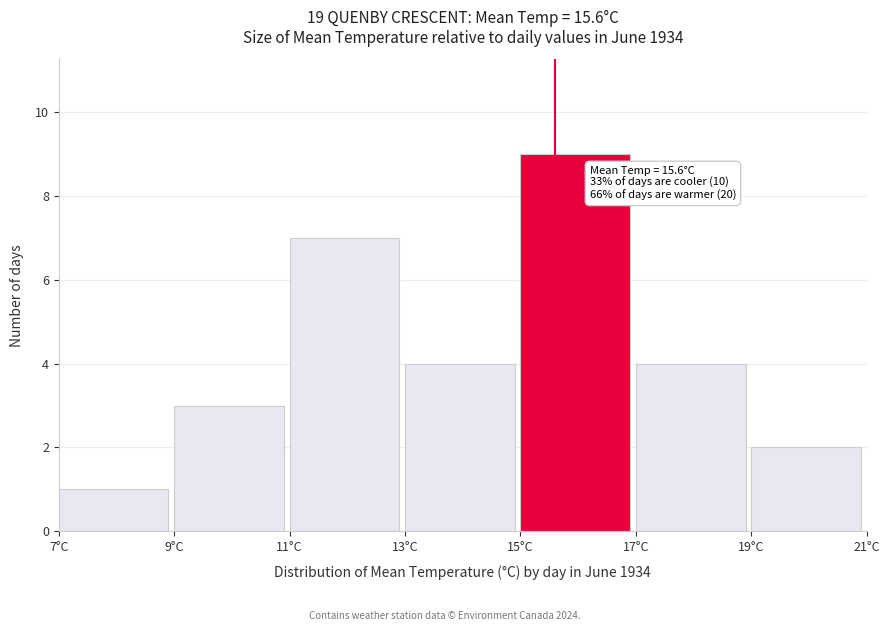

Which range on the x-axis has the tallest bar?

15 to 17